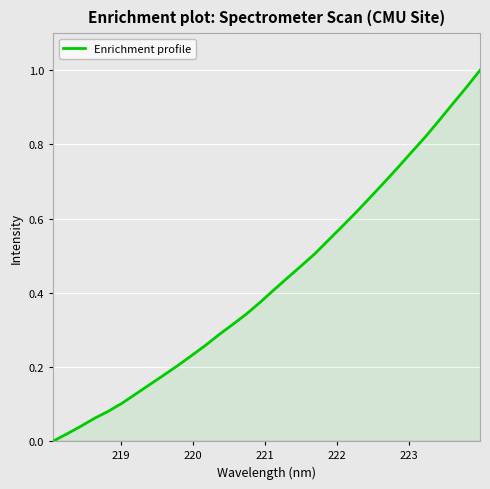

Reading left to right, transcribe all the data shown in this chart.

0.0	0.0	0.0	0.1	0.1	0.1	0.1	0.2	0.2	0.2	0.2	0.3	0.3	0.3	0.3	0.4	0.4	0.4	0.5	0.5	0.5	0.6	0.6	0.7	0.7	0.7	0.8	0.8	0.9	0.9	1.0	1.0